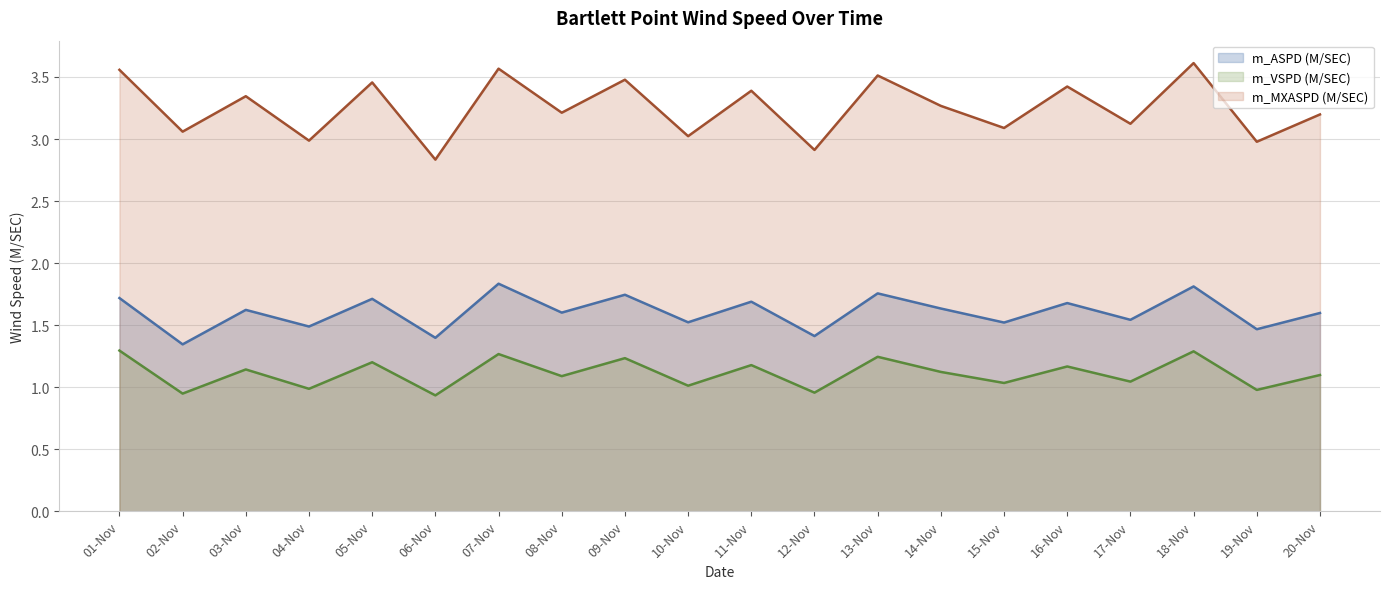

At which category does the chart reach its peak across all series?

18-Nov